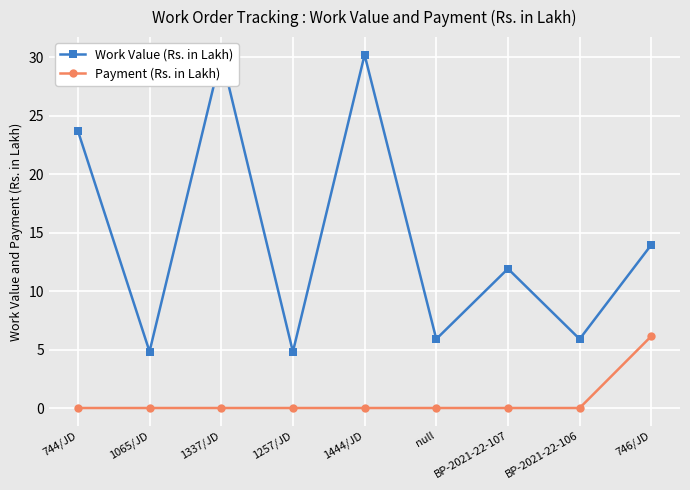

What position from the right is 1337/JD?

7